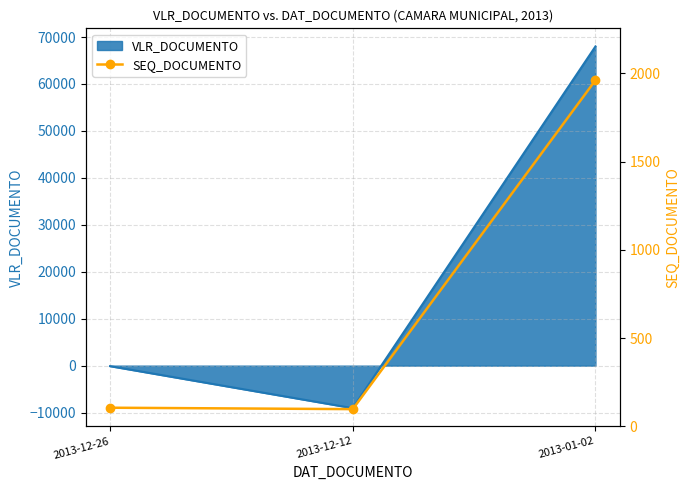

List the labels in order of value, smallest first.

2013-12-12, 2013-12-26, 2013-01-02